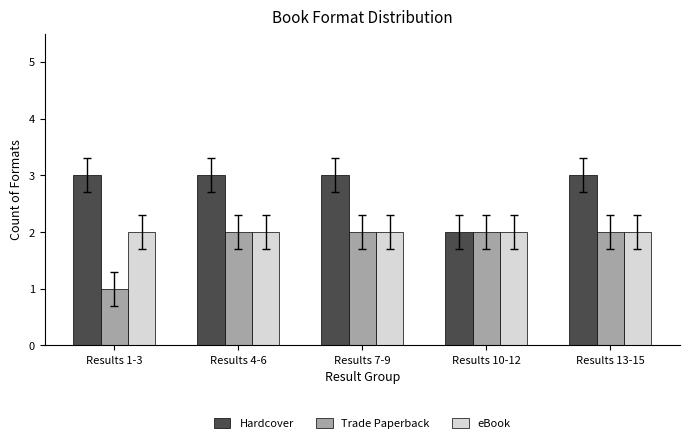

What is the total value across all series at Results 7-9?

7